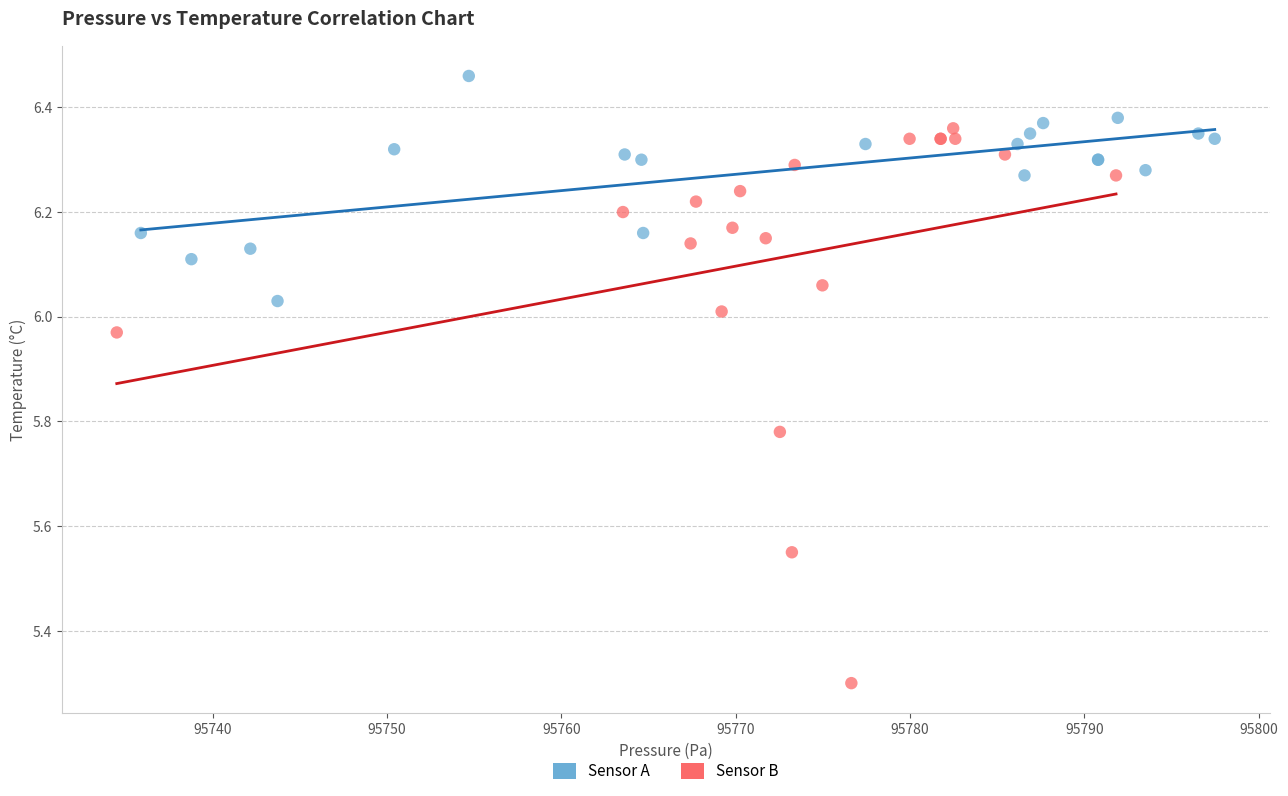

Which series has the largest Y range (max minus min)?

Sensor B